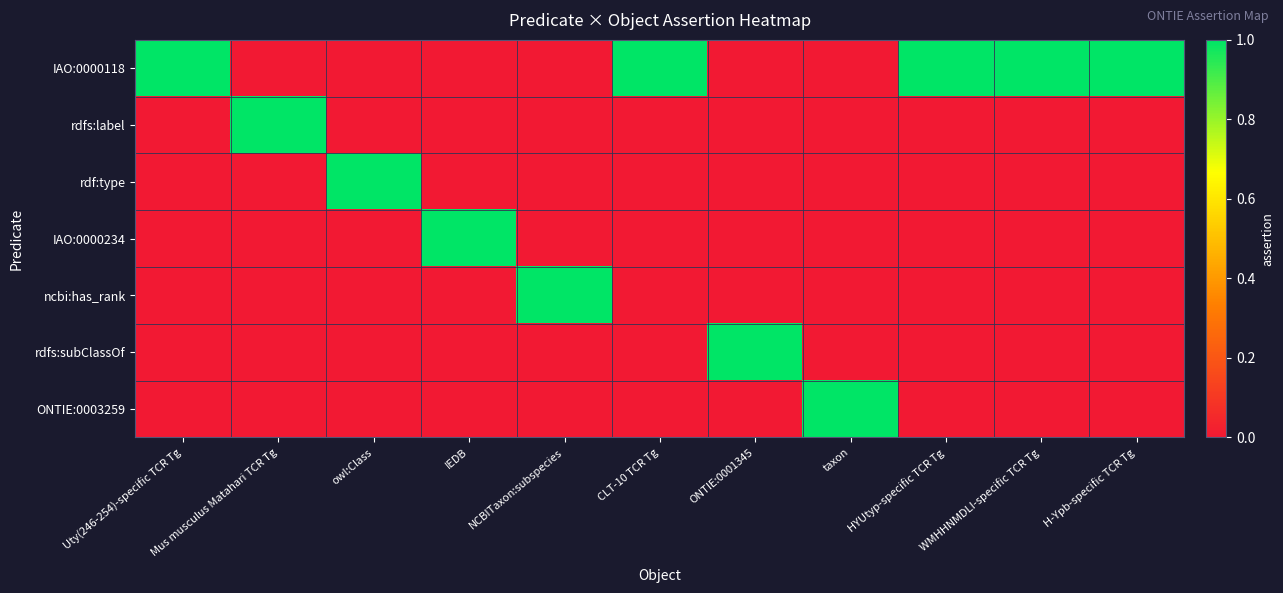

Reading left to right, transcribe all the data shown in this chart.

IAO:0000118: Uty(246-254)-specific TCR Tg=1	Mus musculus Matahari TCR Tg=0	owl:Class=0	IEDB=0	NCBITaxon:subspecies=0	CLT-10 TCR Tg=1	ONTIE:0001345=0	taxon=0	HYUtyp-specific TCR Tg=1	WMHHNMDLI-specific TCR Tg=1	H-Ypb-specific TCR Tg=1
rdfs:label: Uty(246-254)-specific TCR Tg=0	Mus musculus Matahari TCR Tg=1	owl:Class=0	IEDB=0	NCBITaxon:subspecies=0	CLT-10 TCR Tg=0	ONTIE:0001345=0	taxon=0	HYUtyp-specific TCR Tg=0	WMHHNMDLI-specific TCR Tg=0	H-Ypb-specific TCR Tg=0
rdf:type: Uty(246-254)-specific TCR Tg=0	Mus musculus Matahari TCR Tg=0	owl:Class=1	IEDB=0	NCBITaxon:subspecies=0	CLT-10 TCR Tg=0	ONTIE:0001345=0	taxon=0	HYUtyp-specific TCR Tg=0	WMHHNMDLI-specific TCR Tg=0	H-Ypb-specific TCR Tg=0
IAO:0000234: Uty(246-254)-specific TCR Tg=0	Mus musculus Matahari TCR Tg=0	owl:Class=0	IEDB=1	NCBITaxon:subspecies=0	CLT-10 TCR Tg=0	ONTIE:0001345=0	taxon=0	HYUtyp-specific TCR Tg=0	WMHHNMDLI-specific TCR Tg=0	H-Ypb-specific TCR Tg=0
ncbi:has_rank: Uty(246-254)-specific TCR Tg=0	Mus musculus Matahari TCR Tg=0	owl:Class=0	IEDB=0	NCBITaxon:subspecies=1	CLT-10 TCR Tg=0	ONTIE:0001345=0	taxon=0	HYUtyp-specific TCR Tg=0	WMHHNMDLI-specific TCR Tg=0	H-Ypb-specific TCR Tg=0
rdfs:subClassOf: Uty(246-254)-specific TCR Tg=0	Mus musculus Matahari TCR Tg=0	owl:Class=0	IEDB=0	NCBITaxon:subspecies=0	CLT-10 TCR Tg=0	ONTIE:0001345=1	taxon=0	HYUtyp-specific TCR Tg=0	WMHHNMDLI-specific TCR Tg=0	H-Ypb-specific TCR Tg=0
ONTIE:0003259: Uty(246-254)-specific TCR Tg=0	Mus musculus Matahari TCR Tg=0	owl:Class=0	IEDB=0	NCBITaxon:subspecies=0	CLT-10 TCR Tg=0	ONTIE:0001345=0	taxon=1	HYUtyp-specific TCR Tg=0	WMHHNMDLI-specific TCR Tg=0	H-Ypb-specific TCR Tg=0